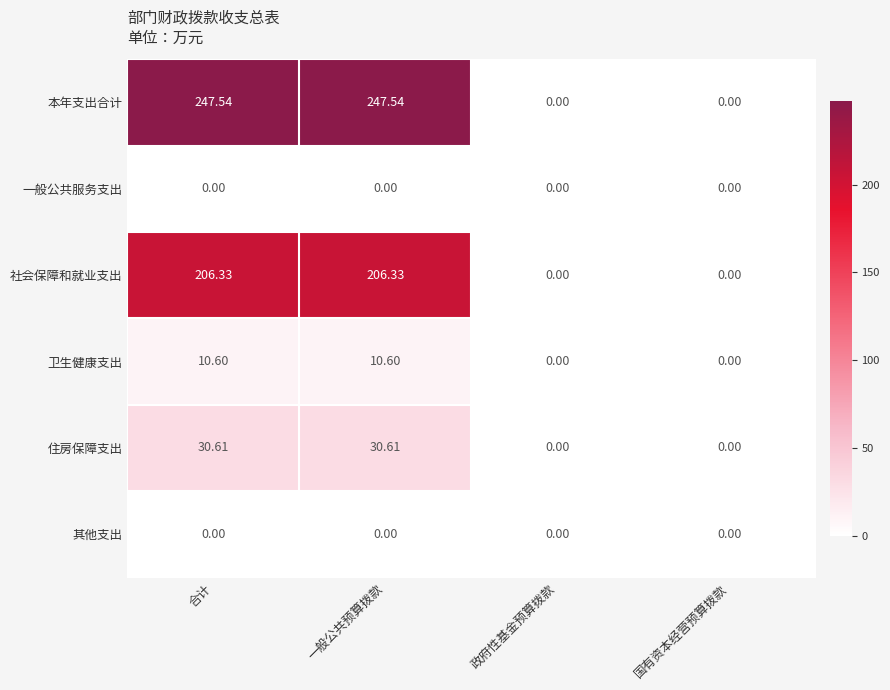

At how many categories does at least one series exceed 117?

2